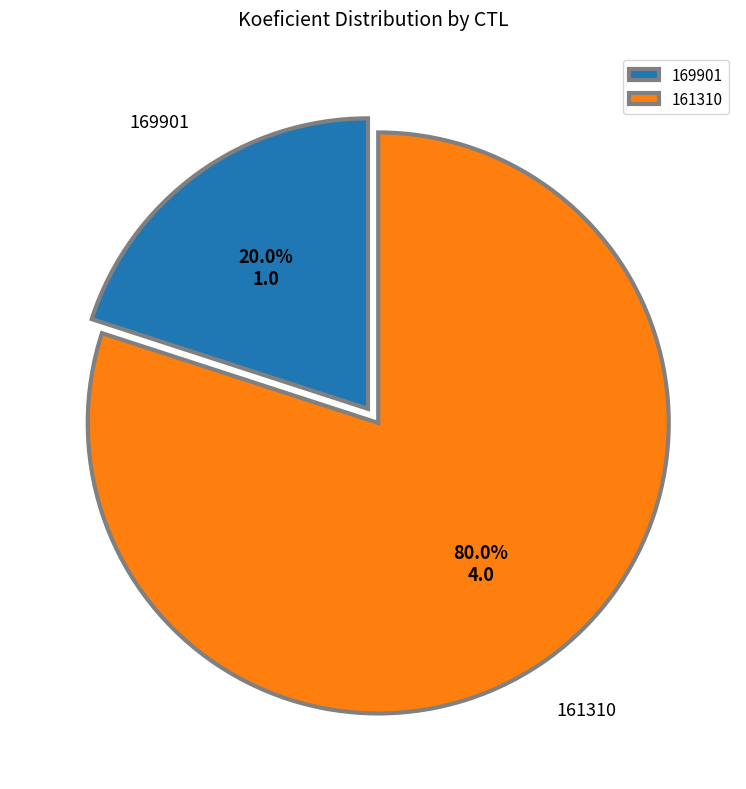

To the nearest percent, what is the difference between the largest and smallest slice percentages?

60%